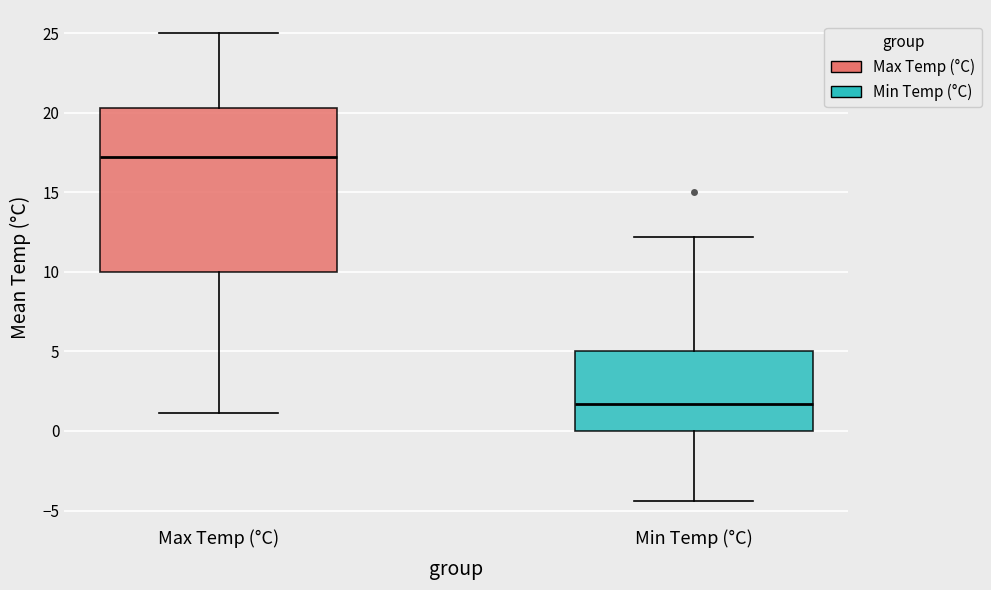

Which box's median line is the highest?

Max Temp (°C)